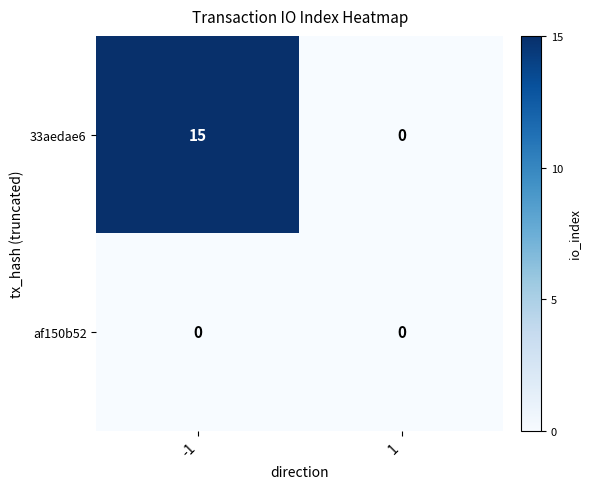

List the series in order of their peak value, highest first.

33aedae6, af150b52